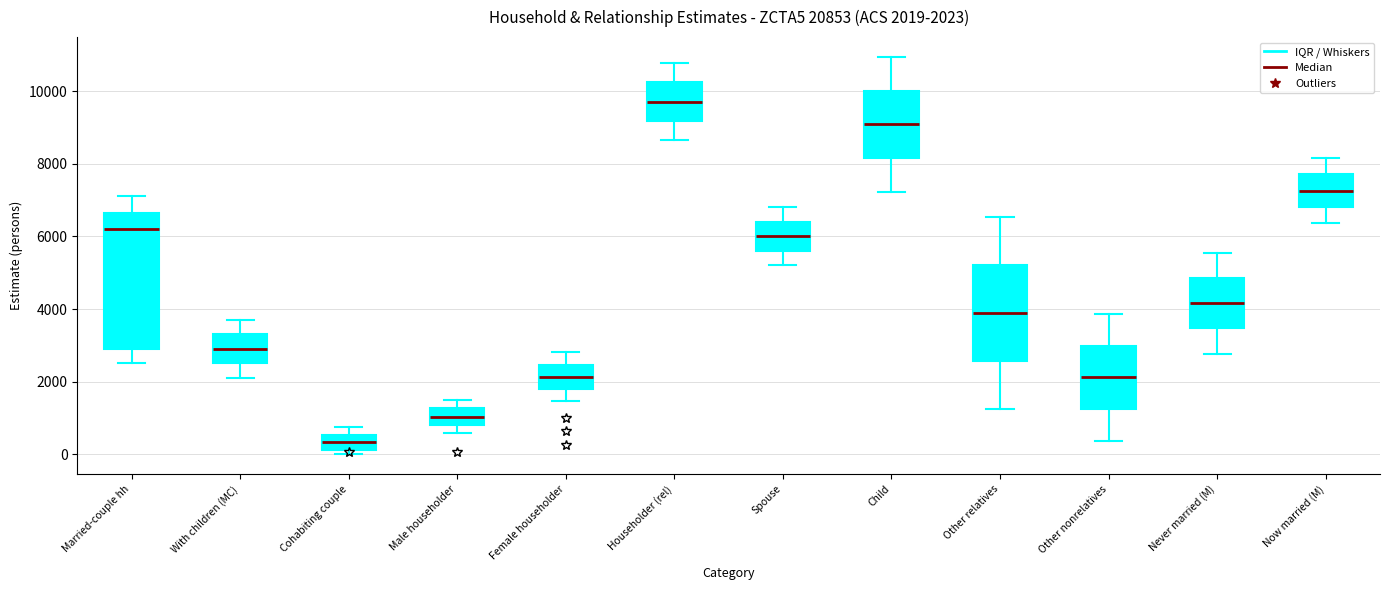

Comparing the boxes themselves (not the whiskers), which one is the tallest?

Married-couple hh